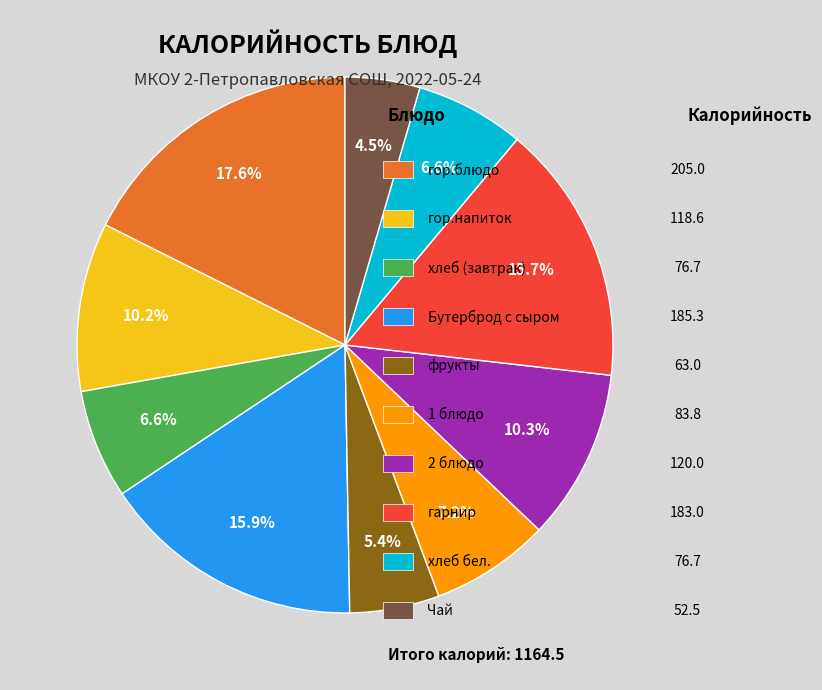

Count the number of slices in the pie.

10